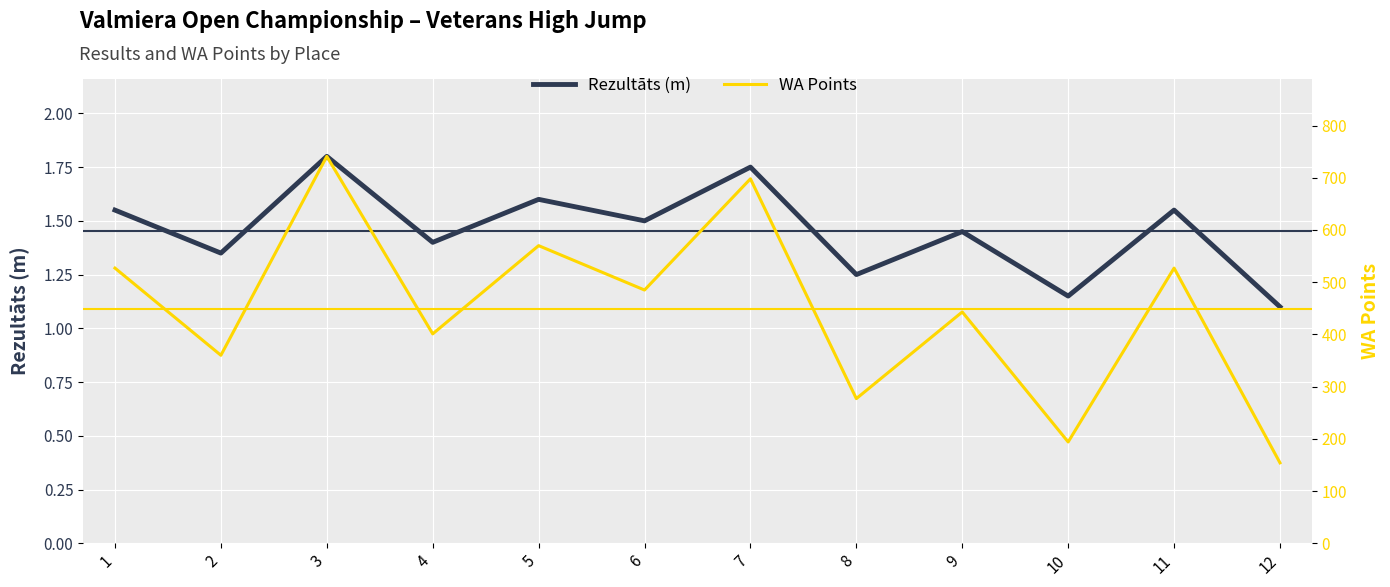

What value does the Rezultāts (m) series have at 2?

1.4